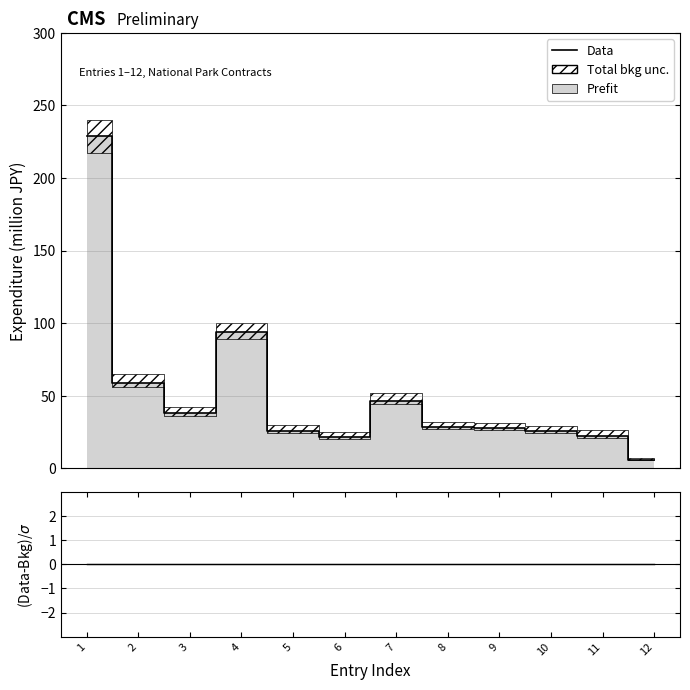

True or false: (Data-Bkg)/σ and Data intersect in this chart.

False